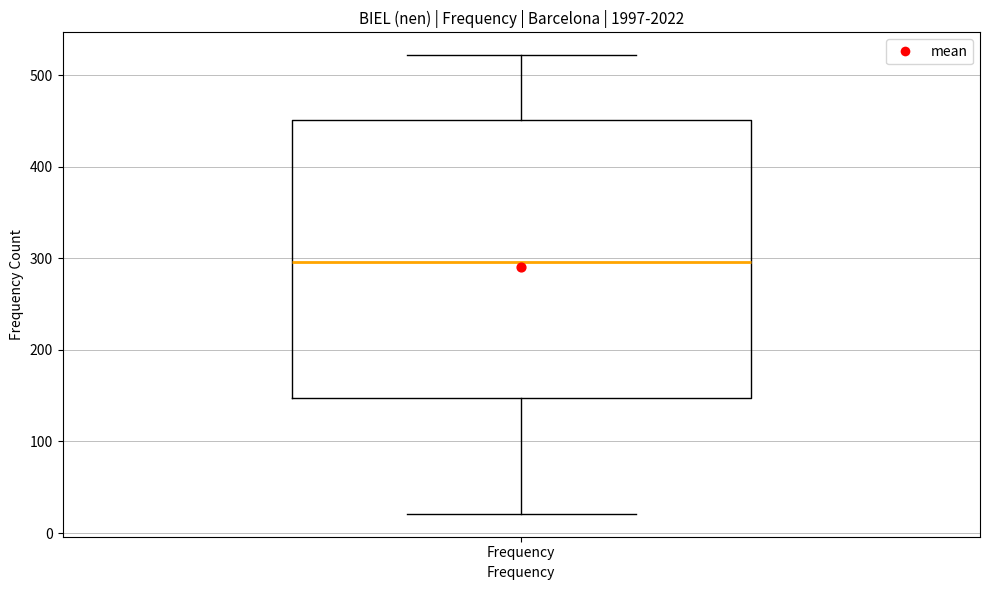

Where does the lower whisker of the box for Frequency end on the y-axis? The values are not printed on the chart, so give them approximately, as read against the axis.

20